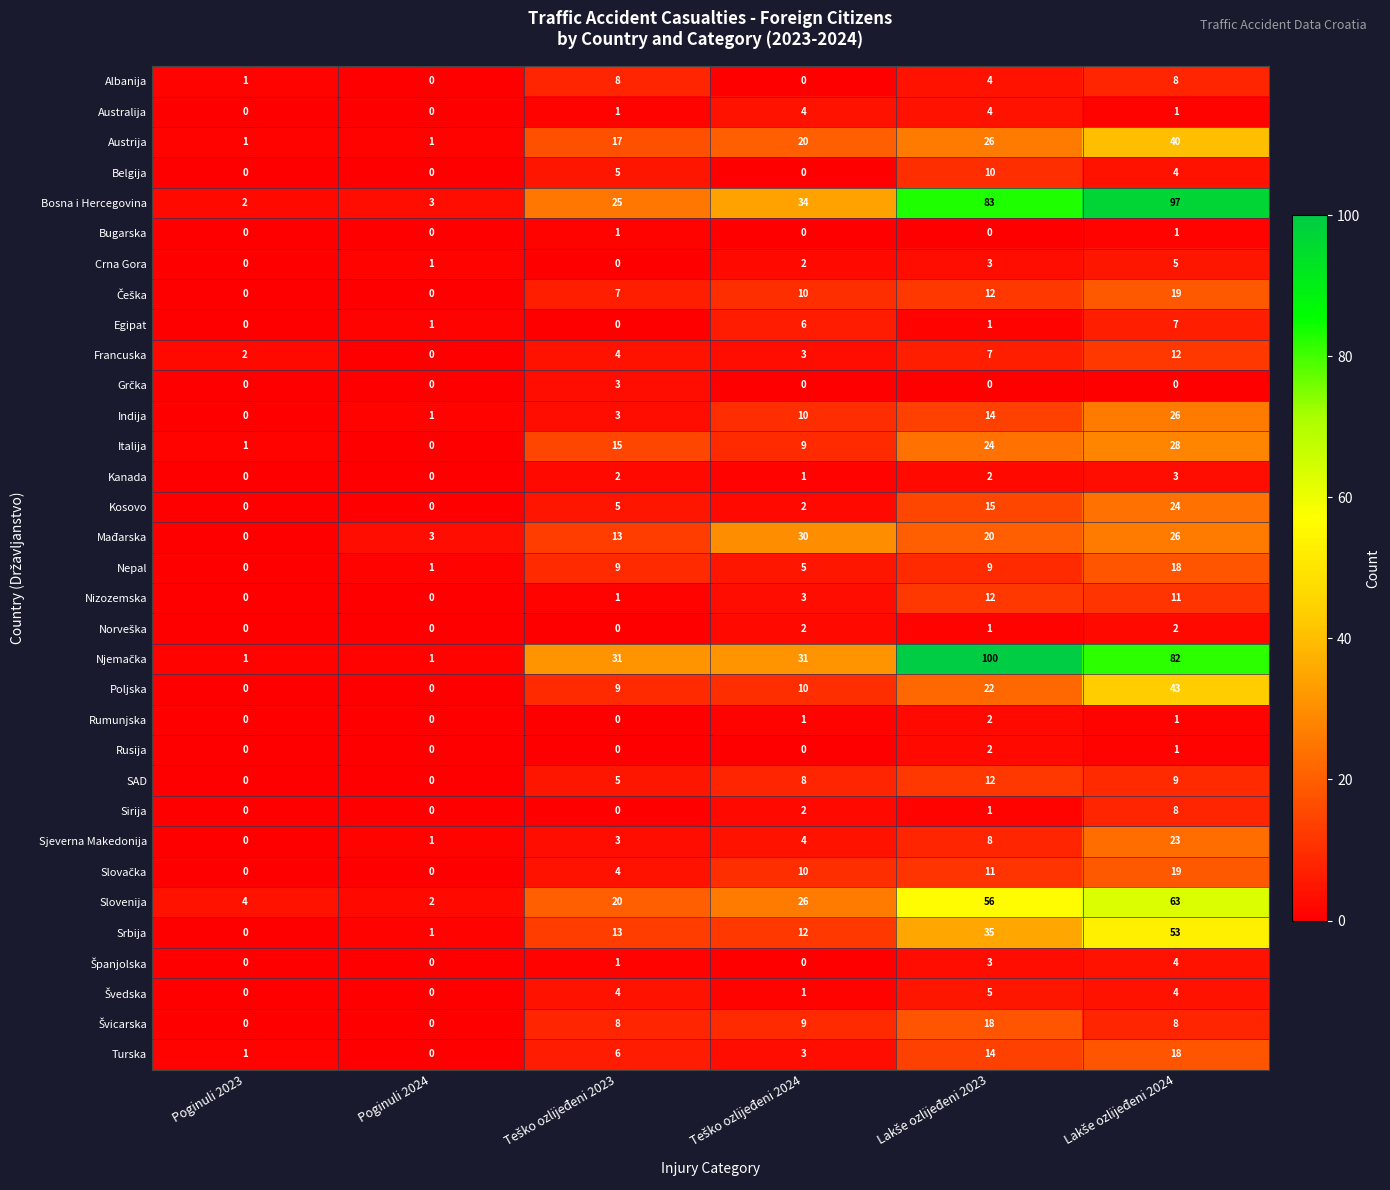

How many distinct data groups are displayed?

33